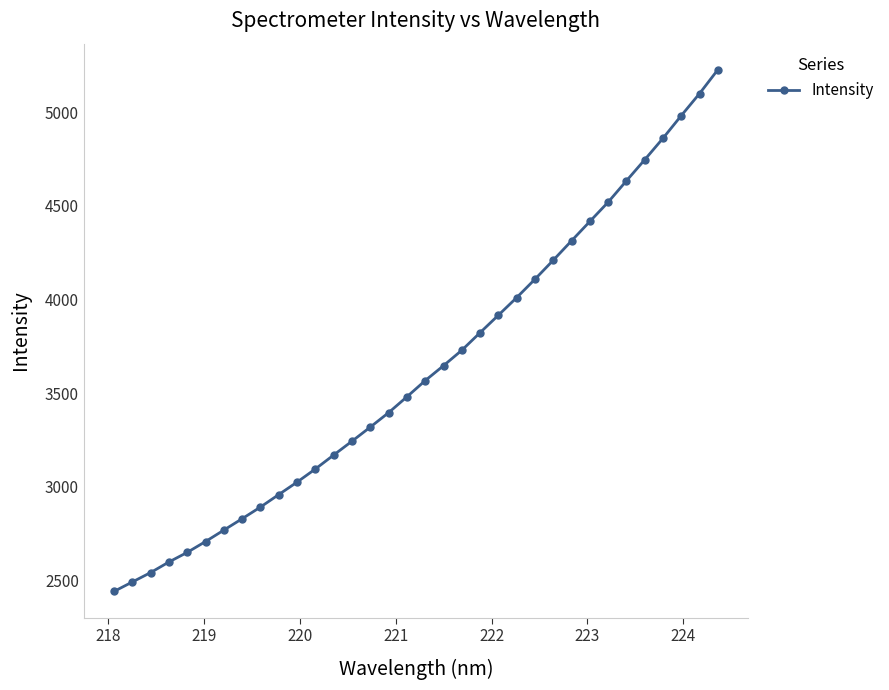

What is the sum of all values?

123395.0